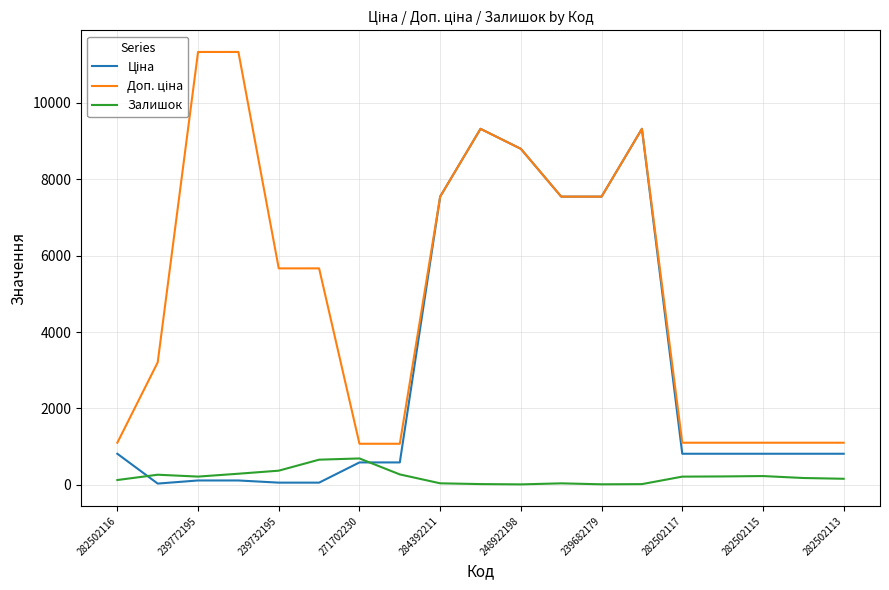

What is the maximum value for Залишок?

690.0